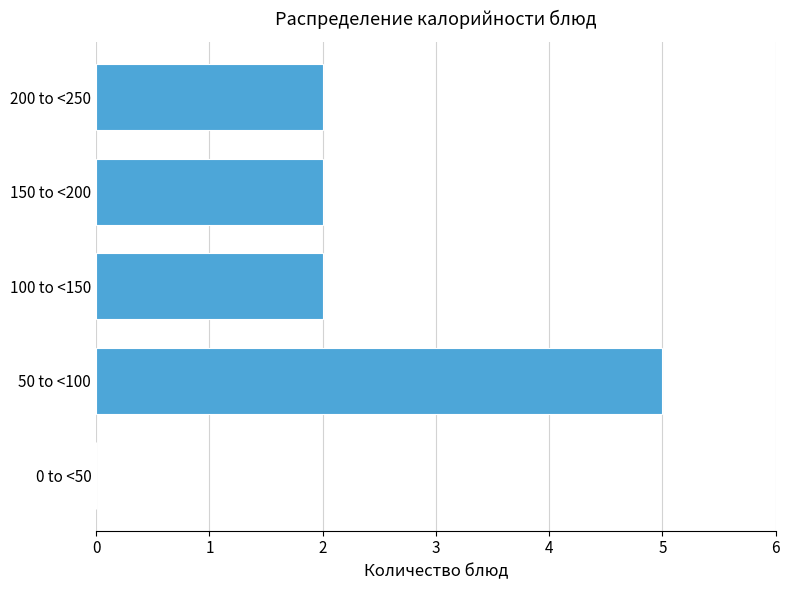

Reading top to bottom, list all the values displayed in this chart.

200 to <250=2	150 to <200=2	100 to <150=2	50 to <100=5	0 to <50=0